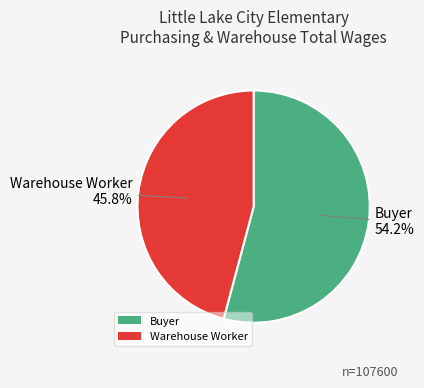

Which slice is the largest?

Buyer